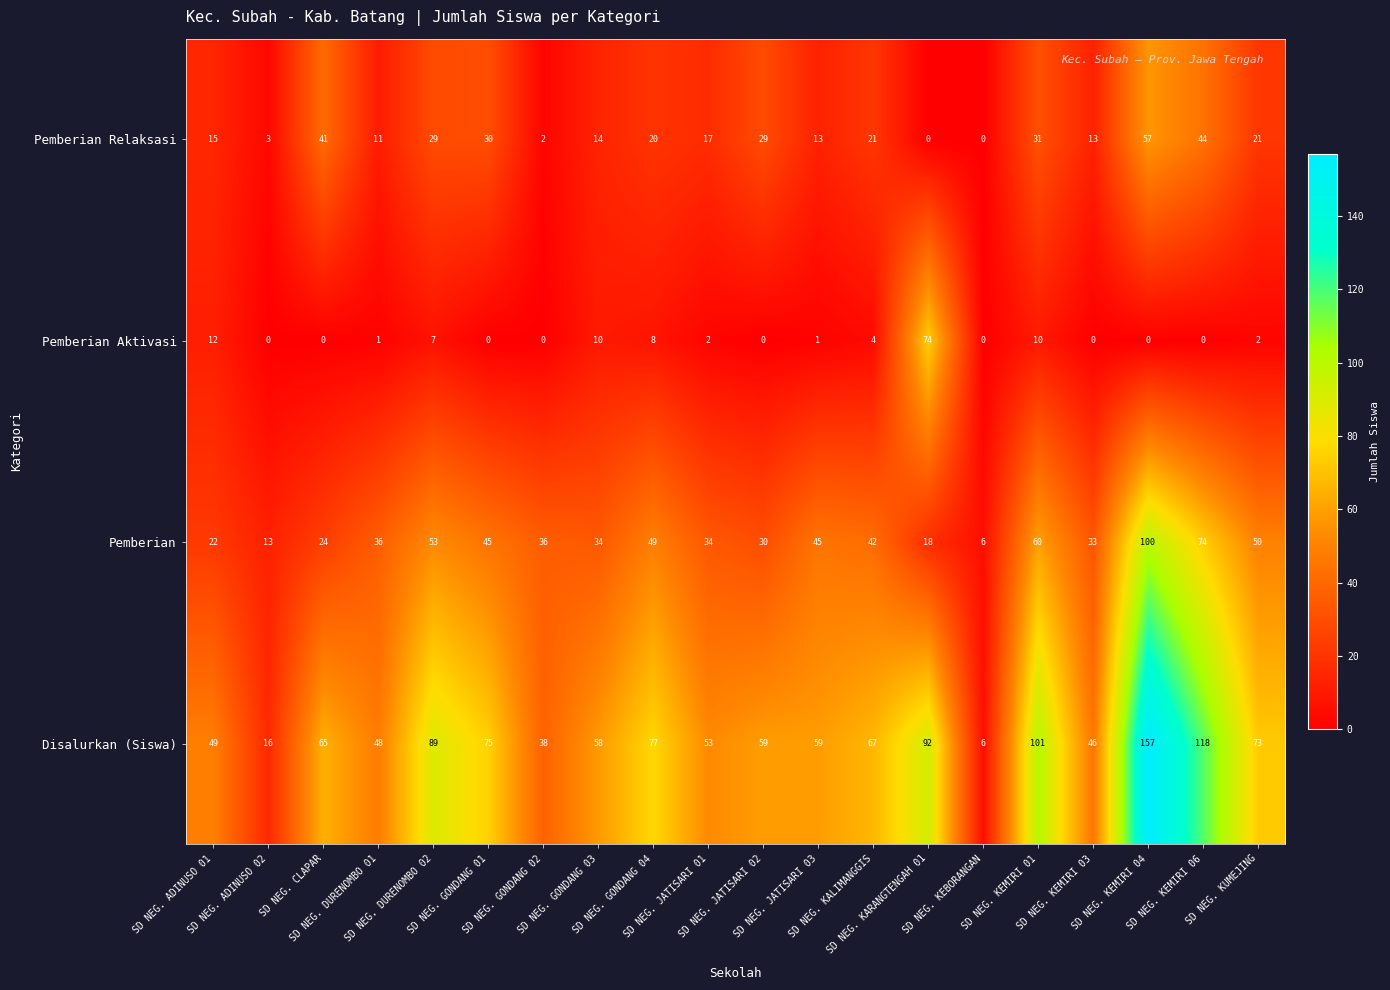

Rank the series by their maximum value, from lowest to highest.

Pemberian Relaksasi, Pemberian Aktivasi, Pemberian, Disalurkan (Siswa)